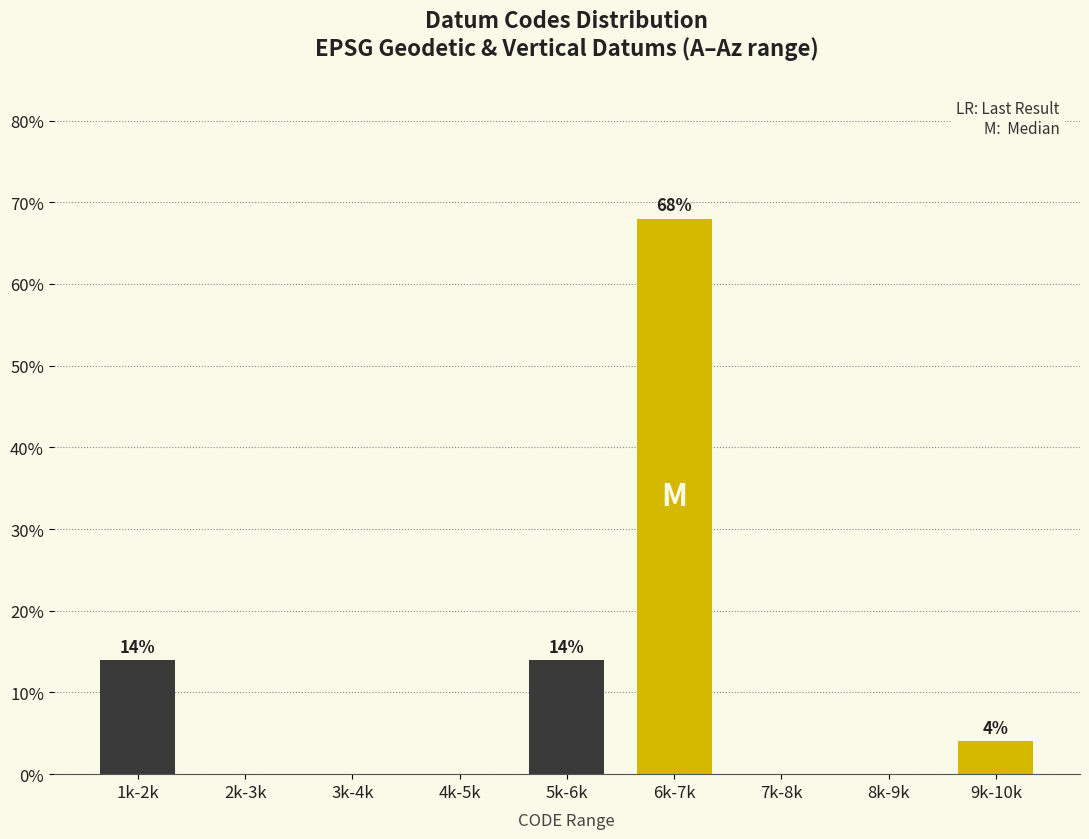

Reading left to right, transcribe all the data shown in this chart.

1k-2k=14.0	2k-3k=0.0	3k-4k=0.0	4k-5k=0.0	5k-6k=14.0	6k-7k=68.0	7k-8k=0.0	8k-9k=0.0	9k-10k=4.0